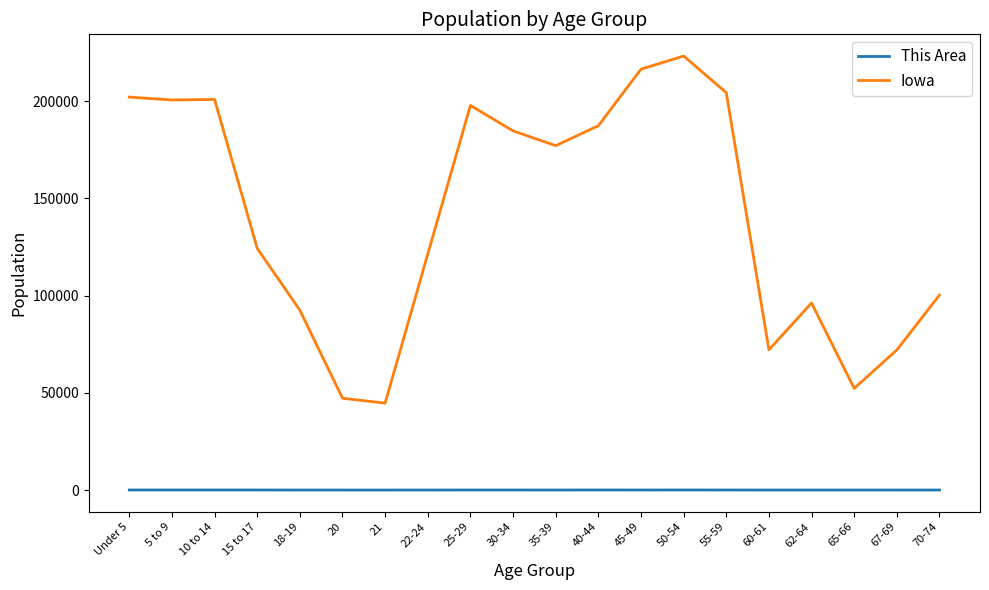

Which category has the highest value in the Iowa series?

50-54